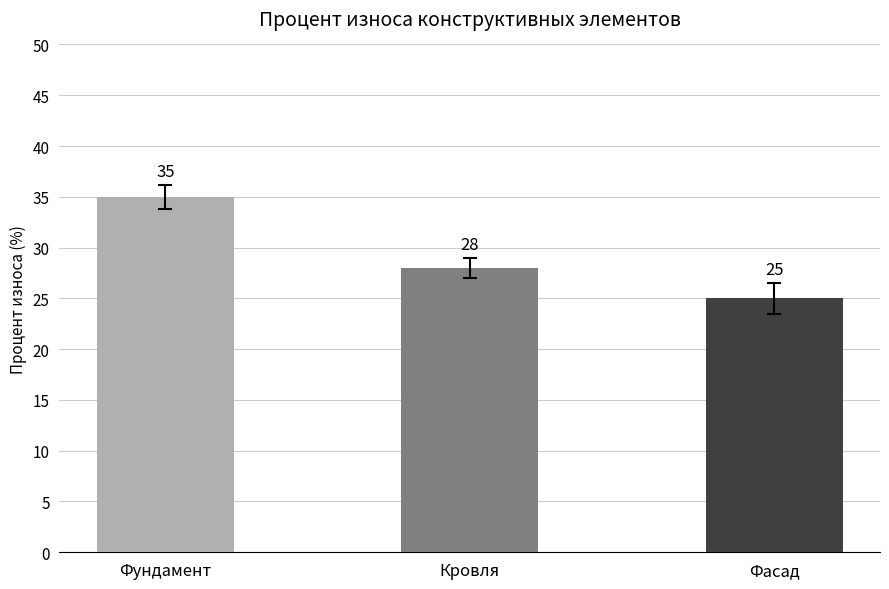

What is the change in value from Фундамент to Кровля?

-7